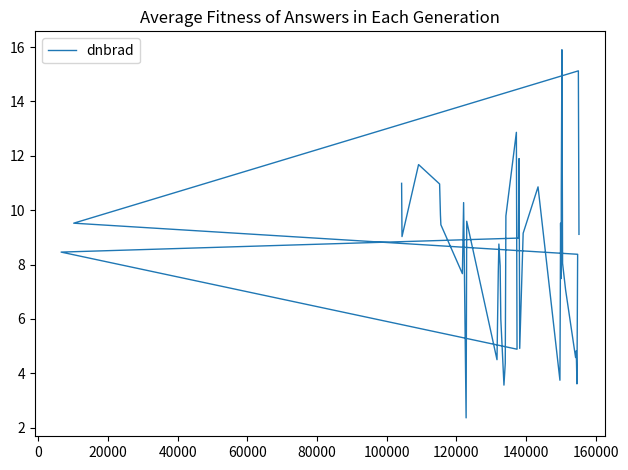

True or false: the data shows 8.2 at 33.

False